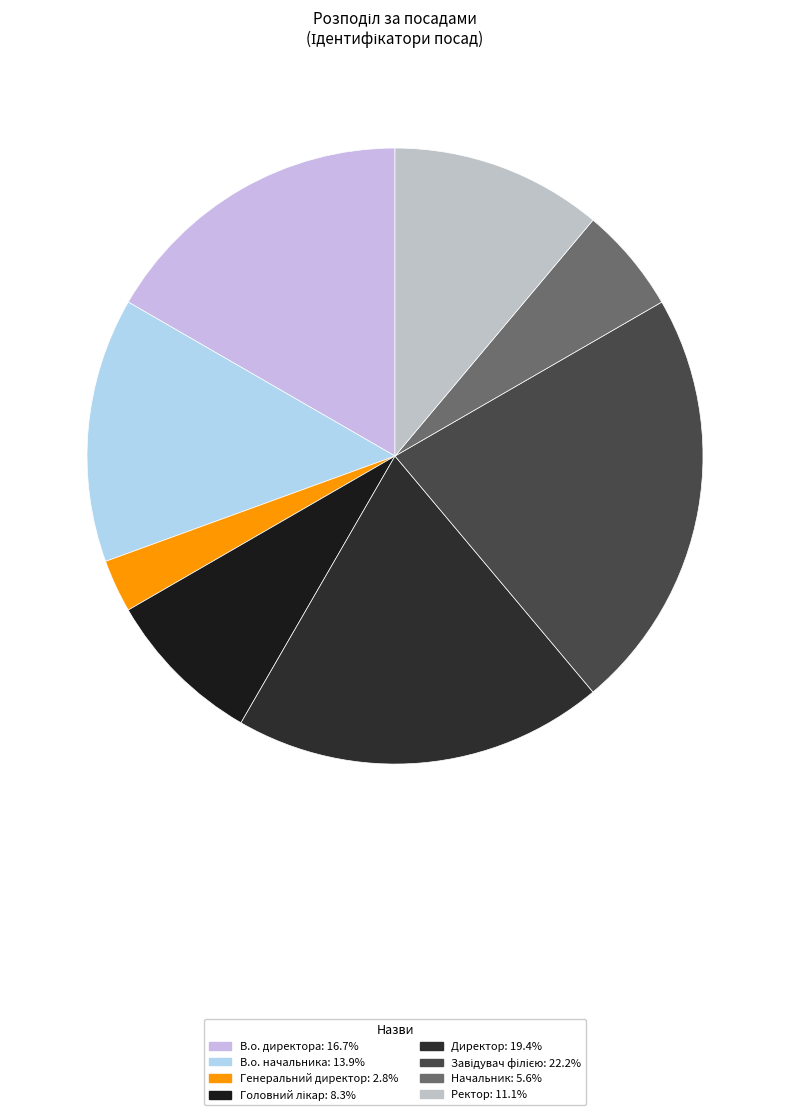

Combined, do Головний лікар and В.о. начальника account for over 50%?

No